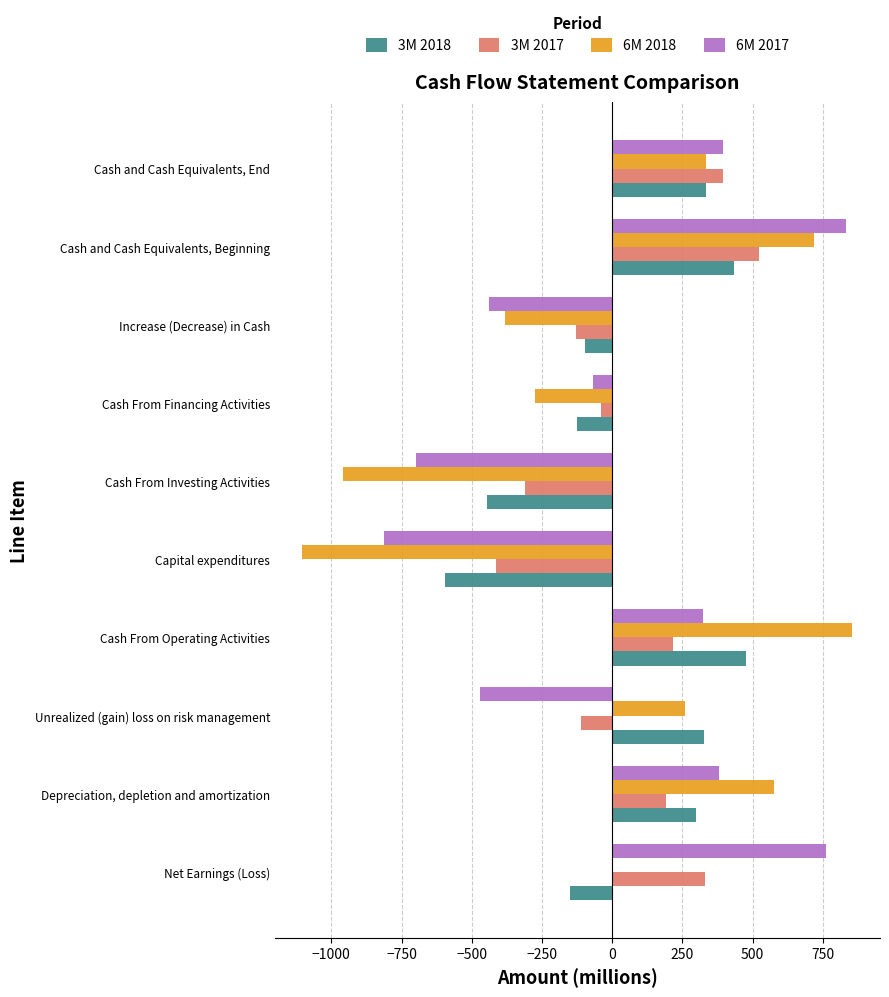

Which series changed the most between Depreciation, depletion and amortization and Increase (Decrease) in Cash?

6M 2018